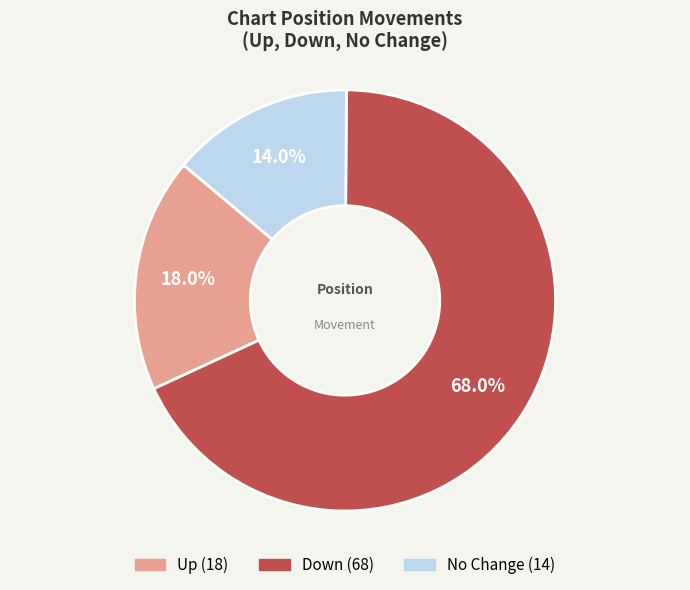

To the nearest percent, what is the average slice percentage?

33%